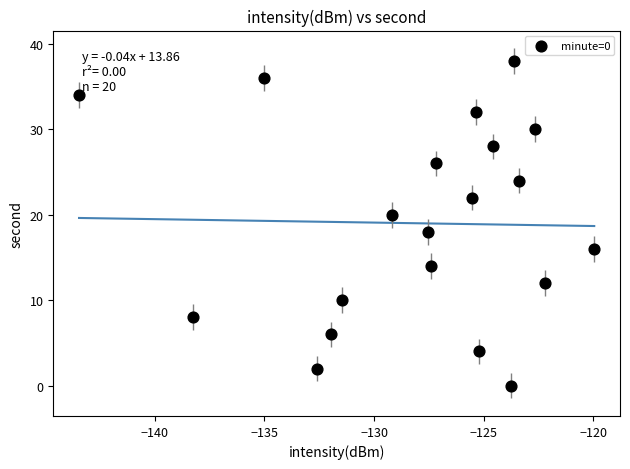

What is the range of Y values (max minus min)?

38